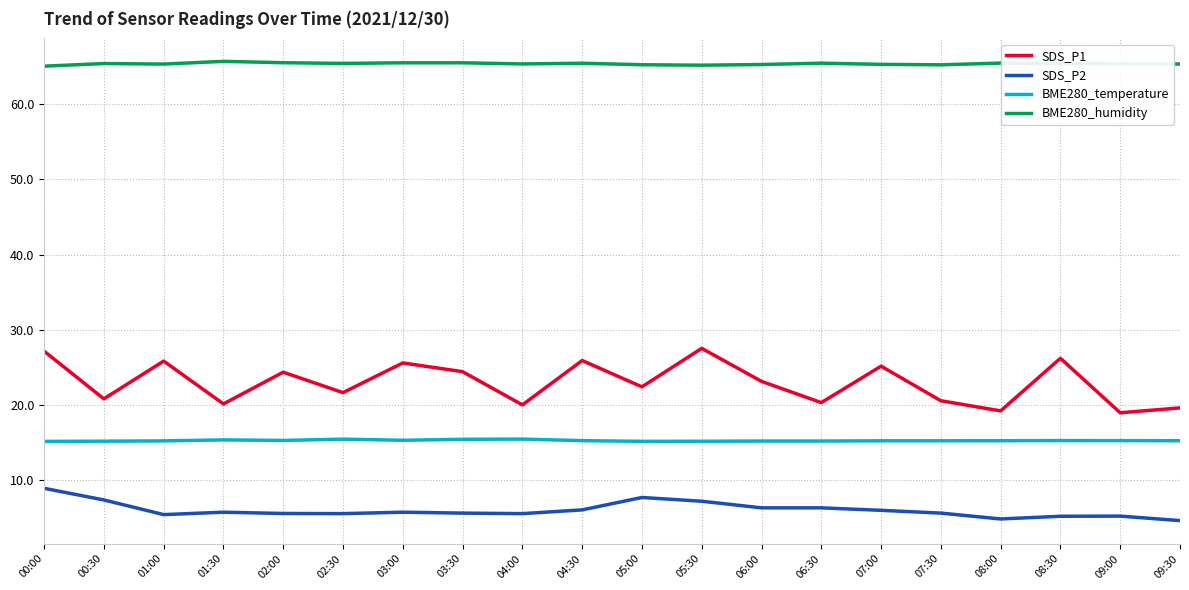

Is the value of BME280_humidity at 05:30 greater than the value of SDS_P2 at 00:00?

Yes